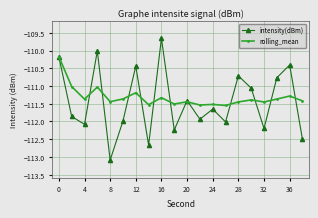

Is this an area chart (filled region under the line)?

No